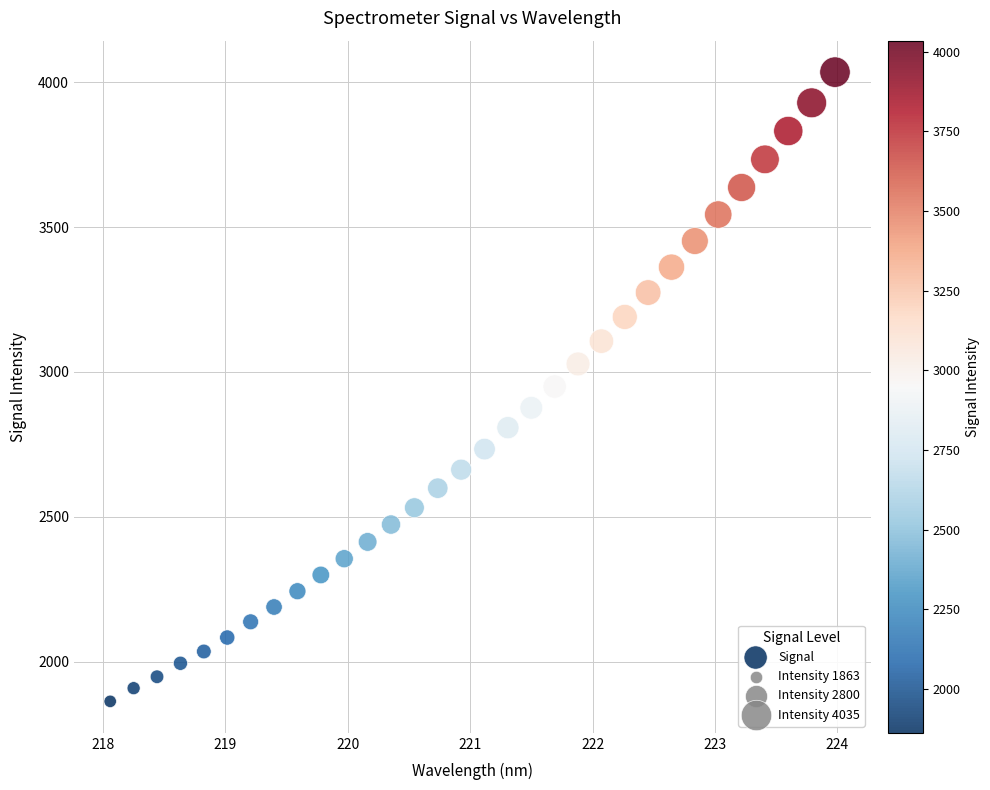

What is the range of Y values (max minus min)?

2171.5